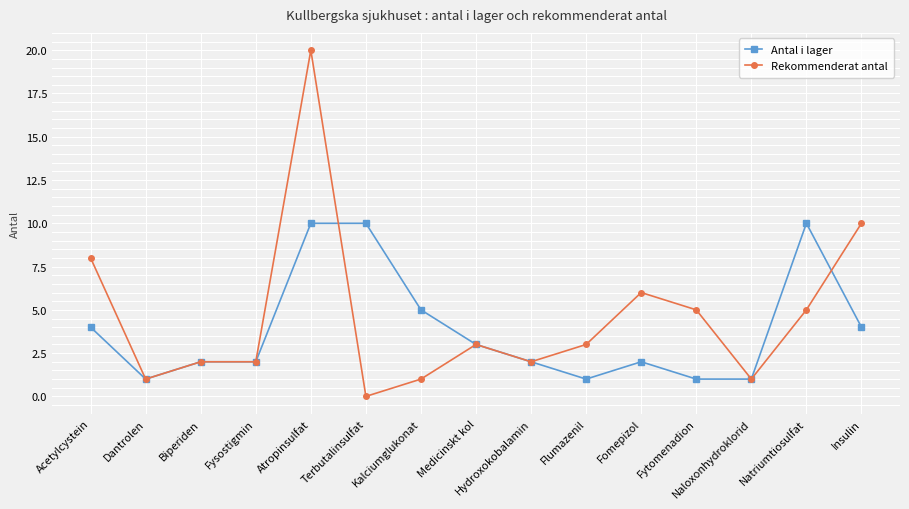

Read the Rekommenderat antal value at Acetylcystein, to the nearest 10.

10